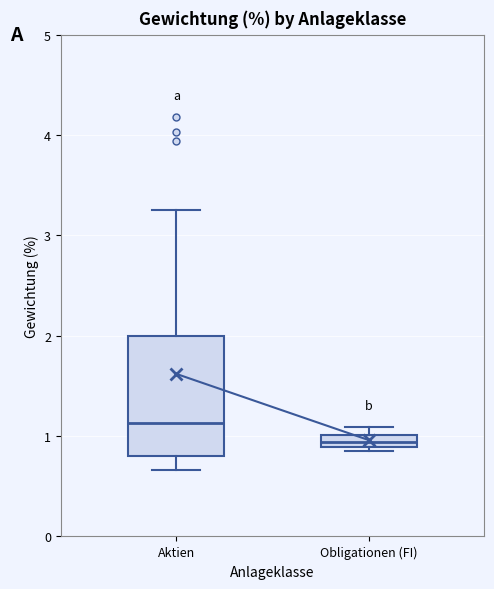

Where is the upper edge of the box for Obligationen (FI) on the y-axis? The values are not printed on the chart, so give them approximately, as read against the axis.

1.0